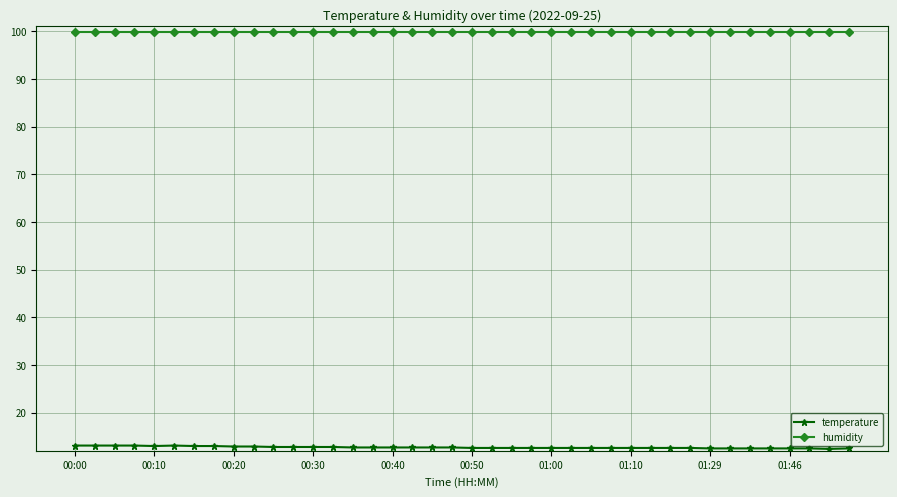

What is the value of the humidity point at the 15th from the left?

99.9